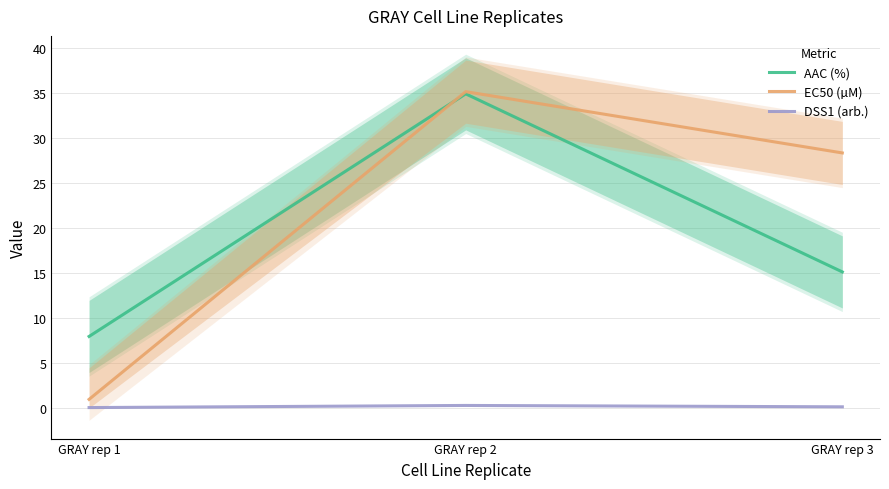

How many distinct data groups are displayed?

3